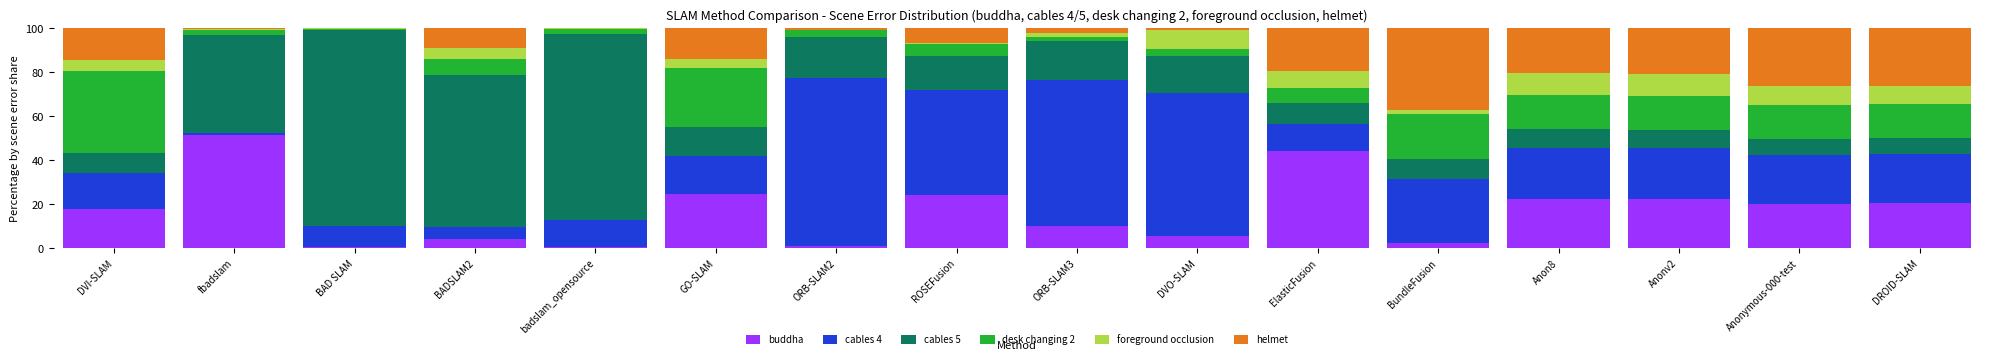

What is the total value across all series at Anonymous-000-test?

100.0